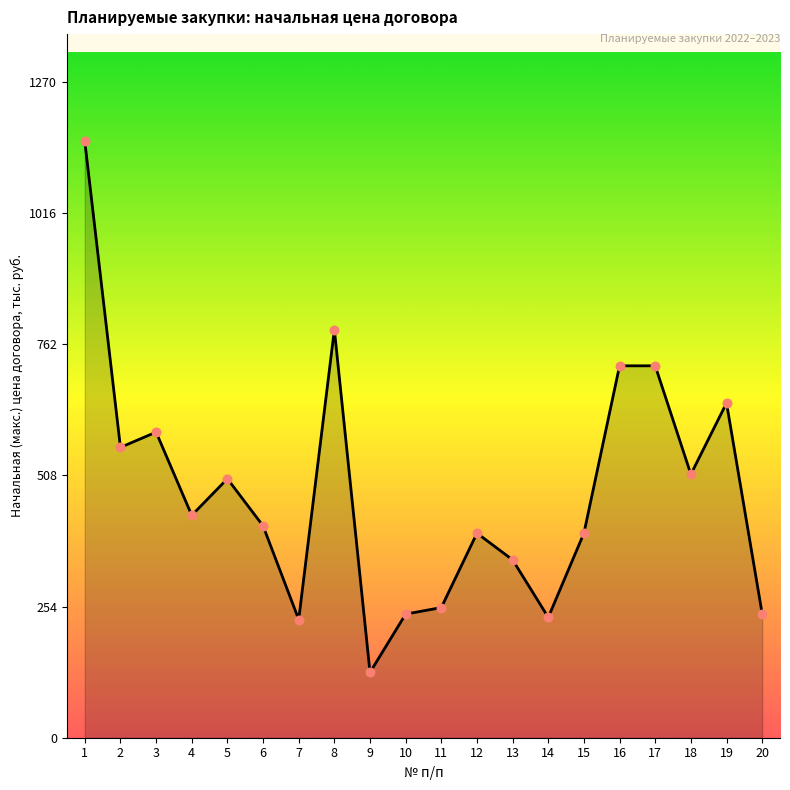

What is the change in value from 5 to 8?

+288.7